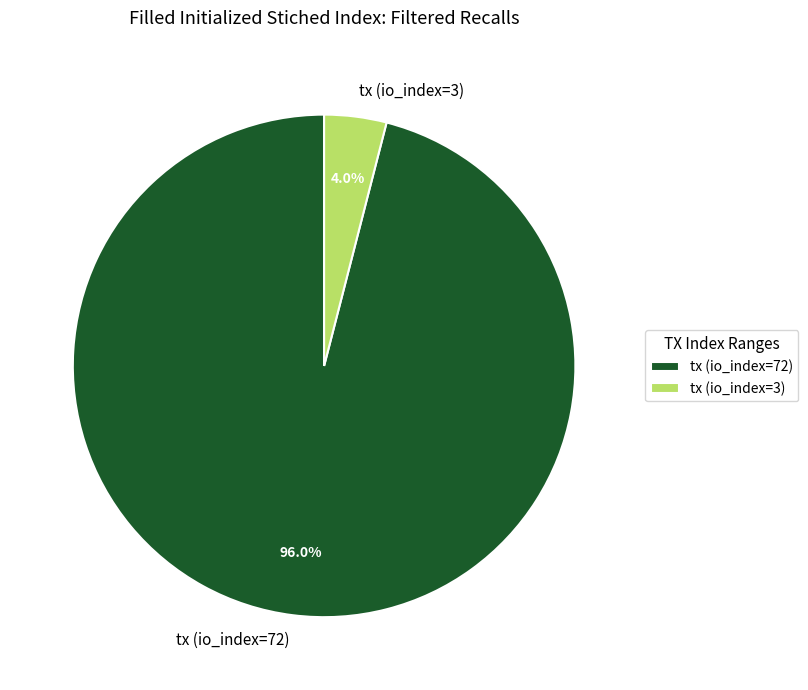

To the nearest percent, what is the combined percentage of tx (io_index=72) and tx (io_index=3)?

100%